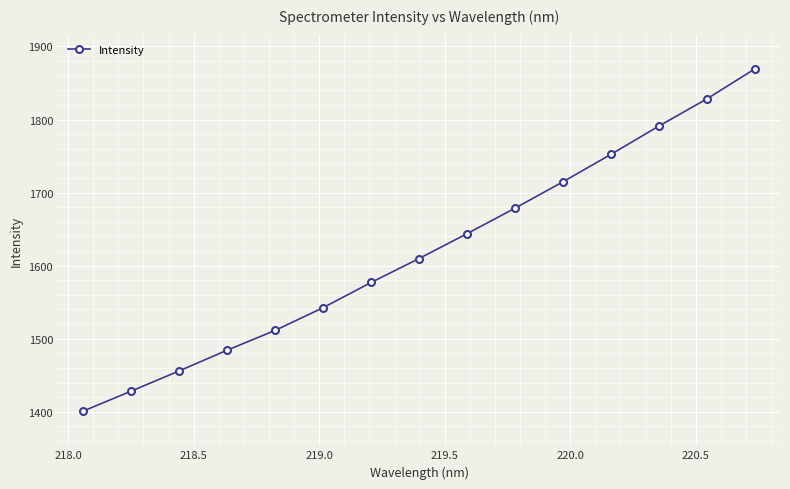

What is the difference between the maximum and minimum values?

468.5